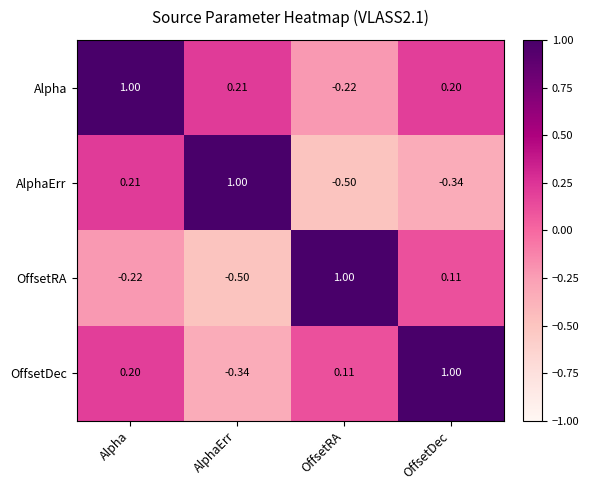

How many values in OffsetRA are below zero?

2